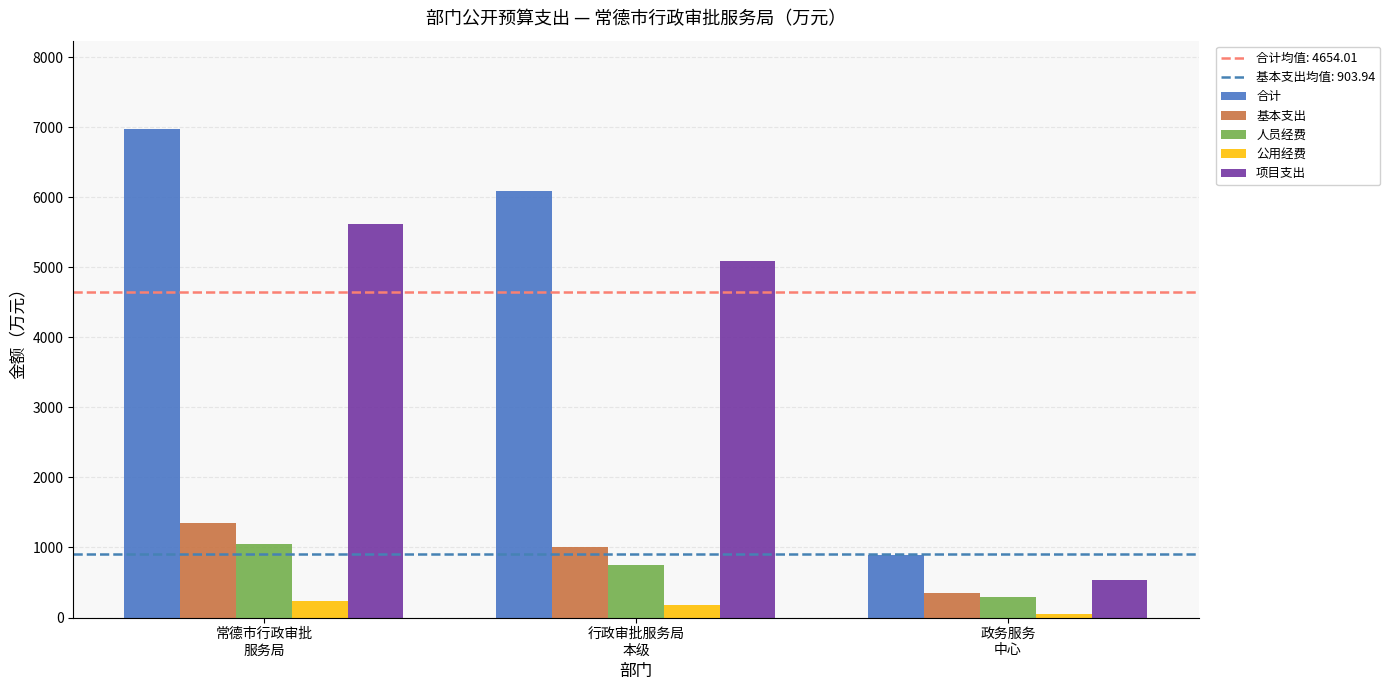

What value does the 合计 series have at 行政审批服务局
本级?

6089.0